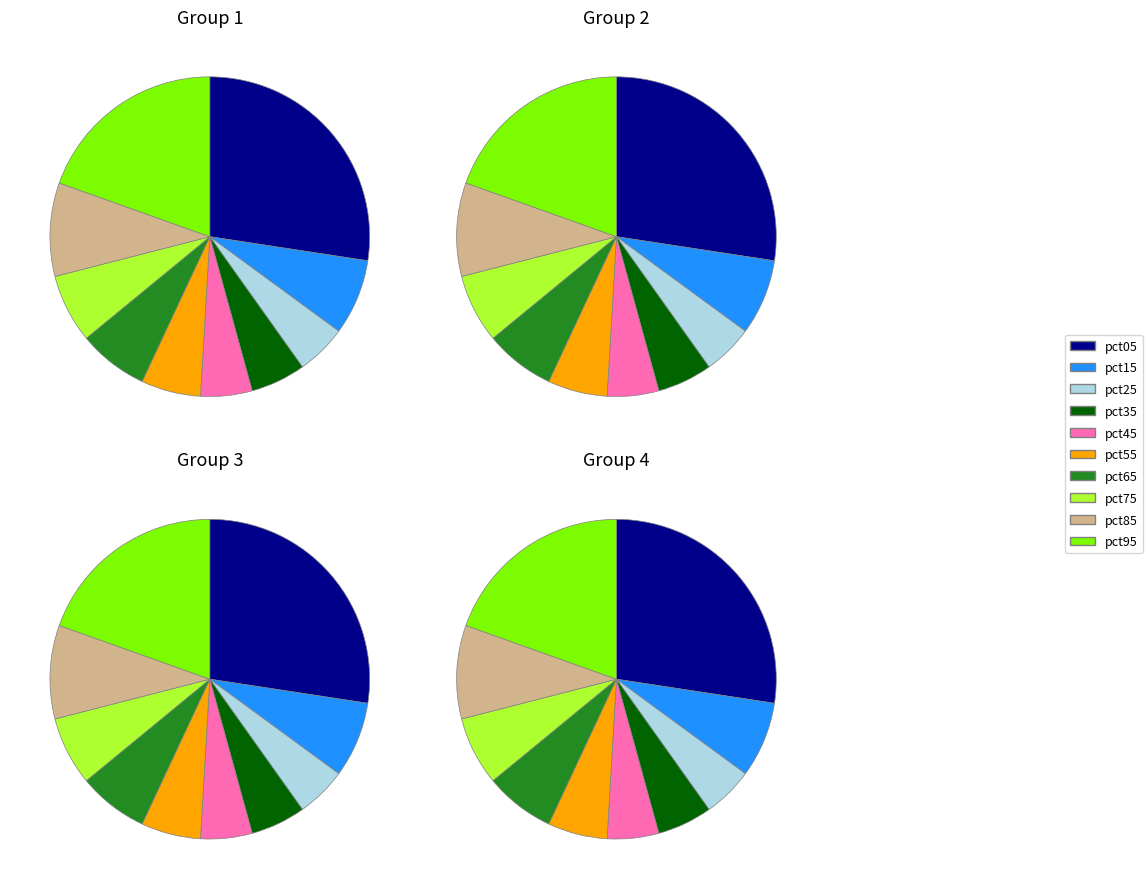

Which slice is the largest?

pct05